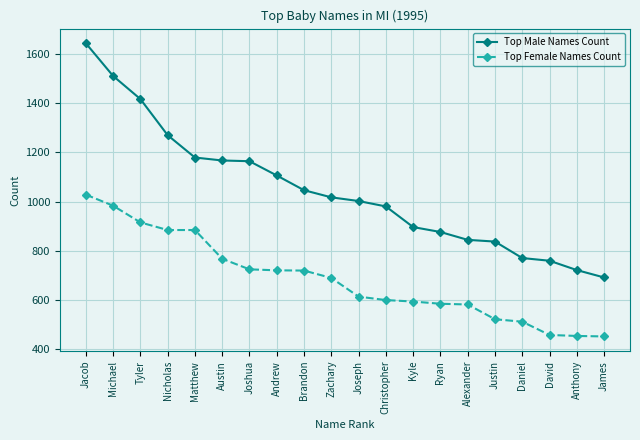

True or false: Top Female Names Count and Top Male Names Count intersect in this chart.

False